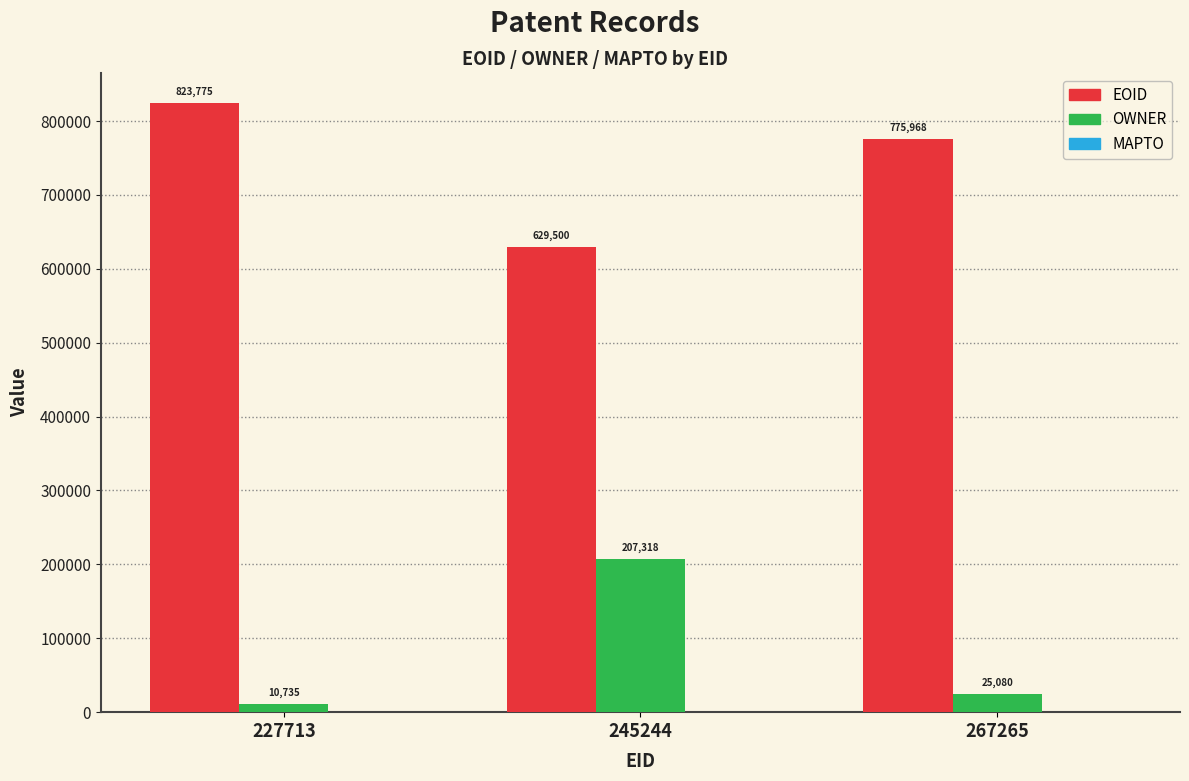

True or false: EOID has a value of 629500 at 245244.

True